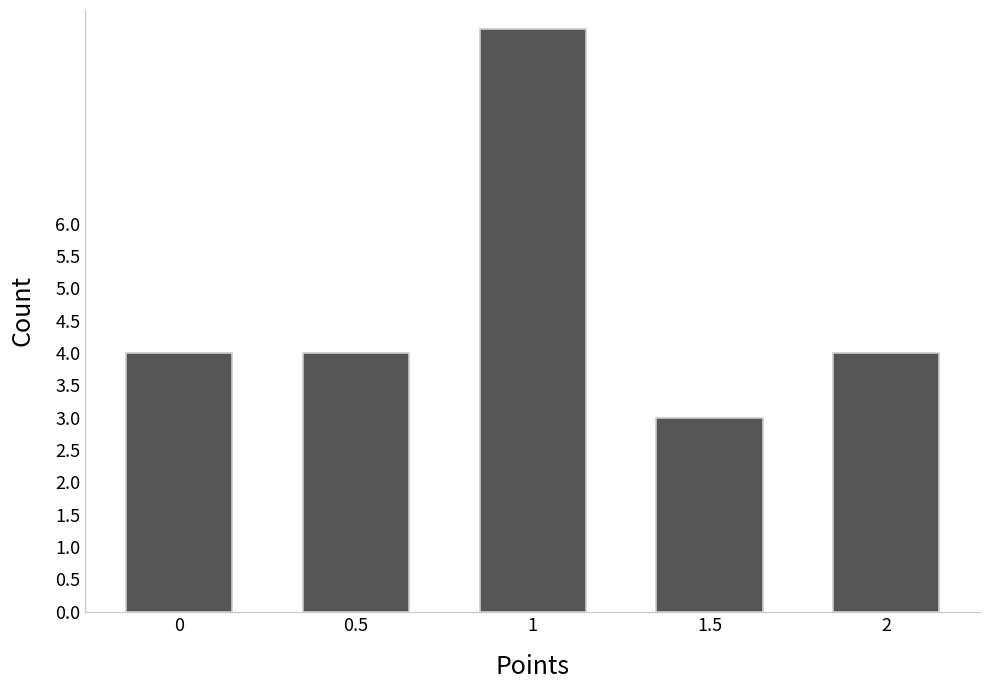

At which category does the chart reach its minimum across all series?

1.5